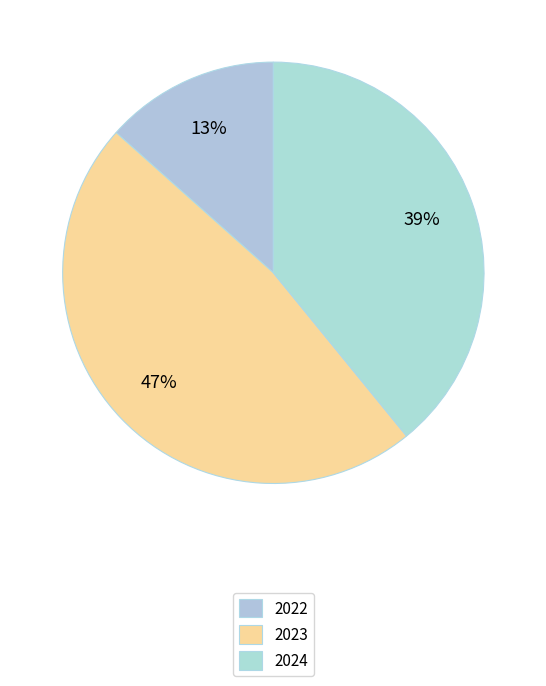

How many slices are in this pie chart?

3